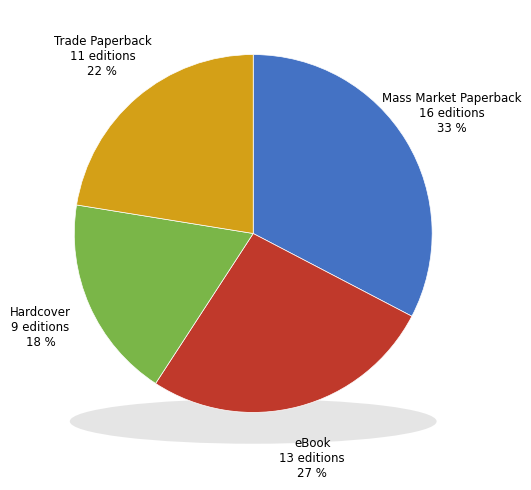

Approximately how many times larger is the value at eBook compared to Trade Paperback?

1.2